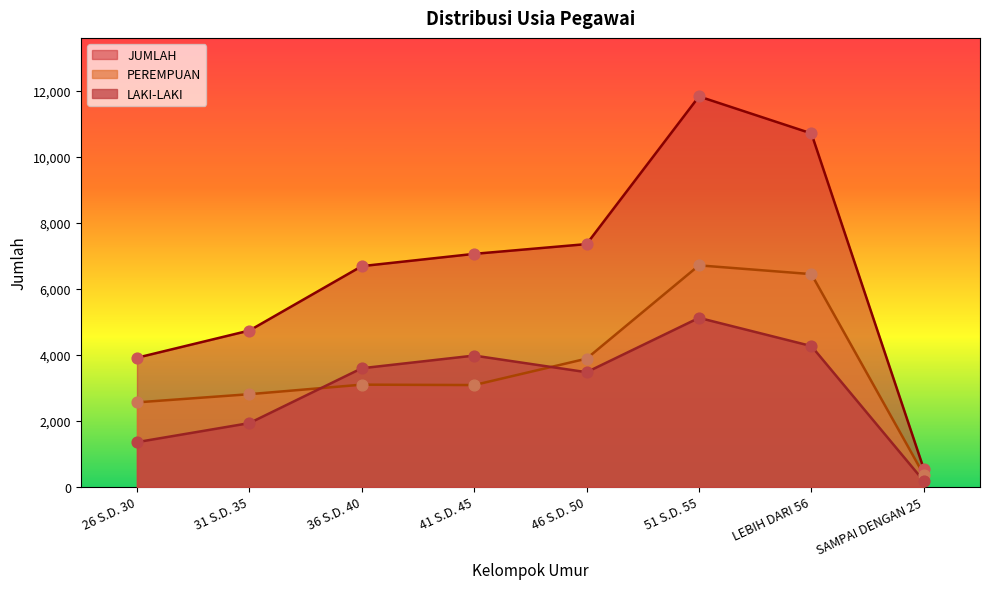

At which category is the sum across all series the highest?

51 S.D. 55